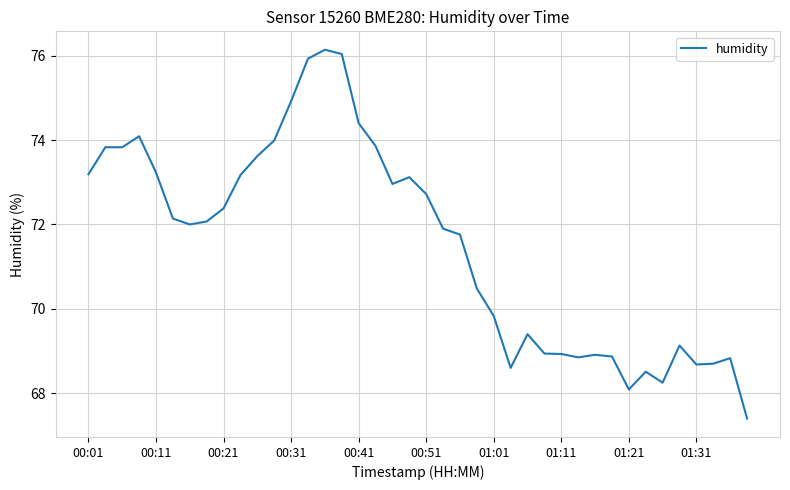

What is the maximum value shown in the chart?

76.1